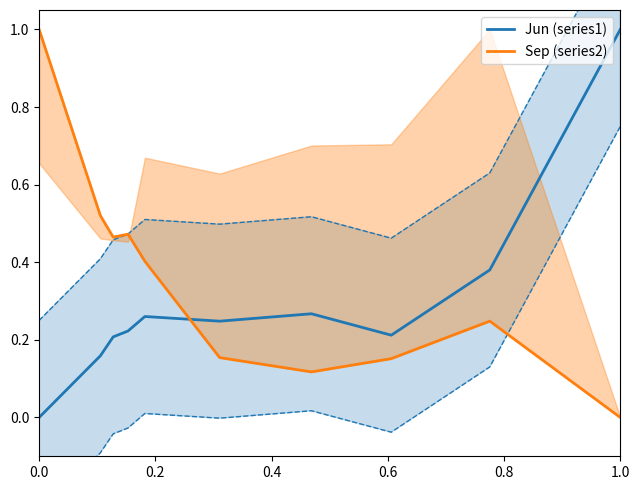

Which category has the highest value in the Jun (series1) series?

1.0